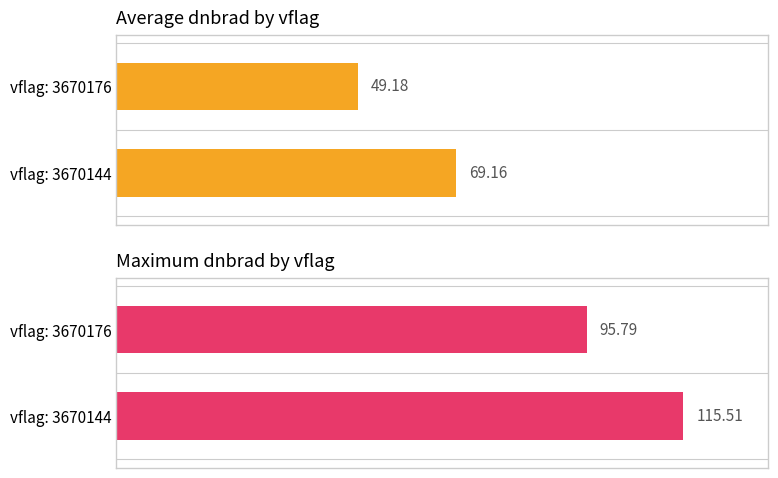

What is the minimum value shown in the chart?

49.2